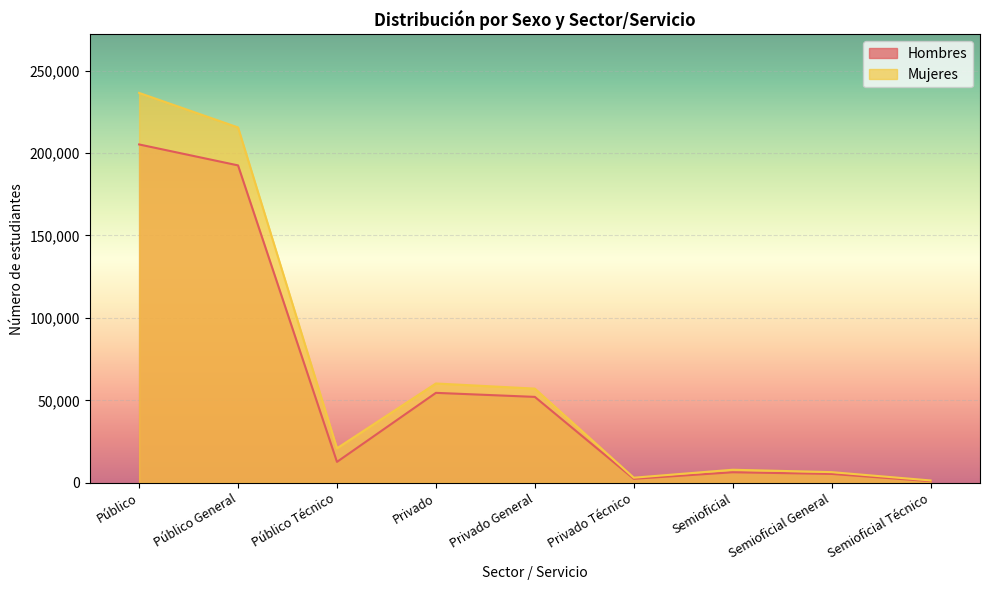

How many data points in Hombres are less than 12702?

4